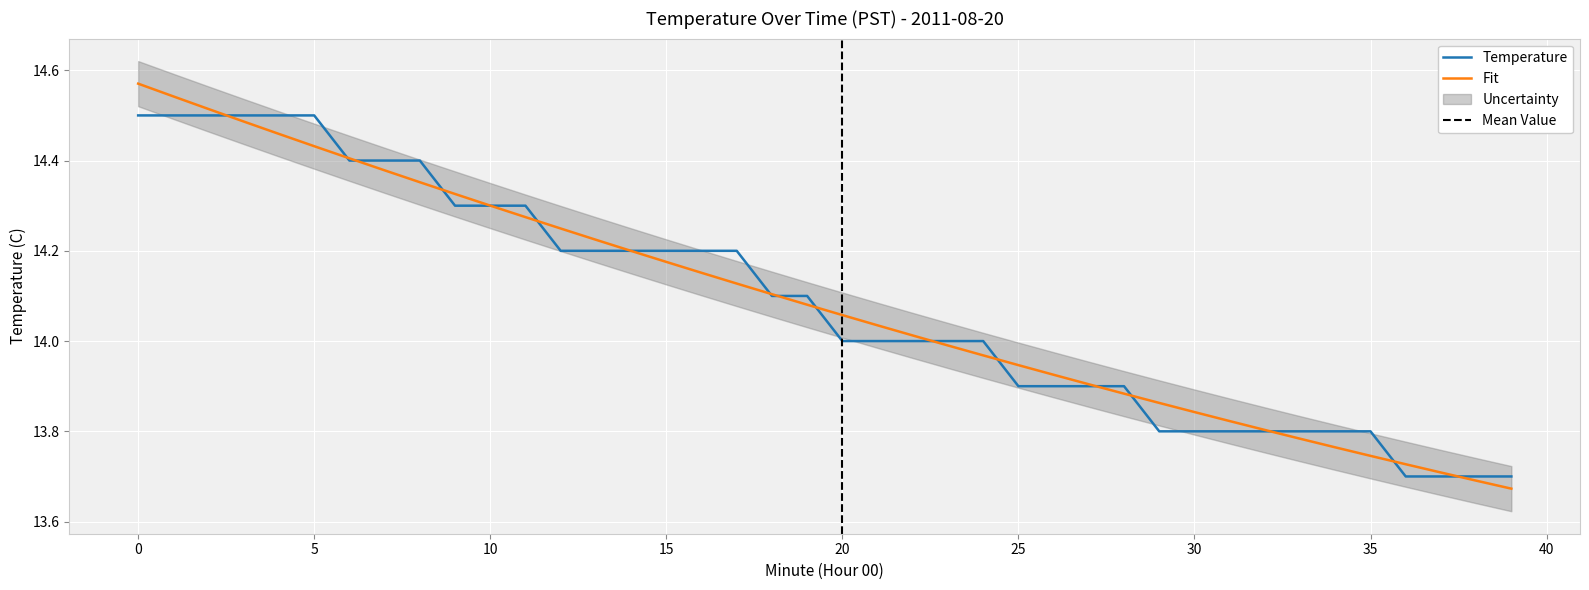

What is the value of the 2nd point from the left?

14.5